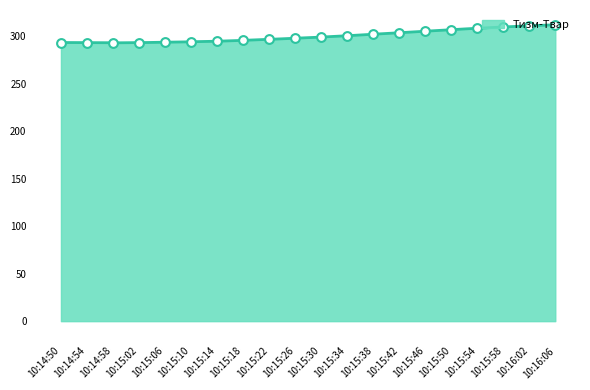

What is the change in value from 10:14:58 to 10:15:02?

+0.2